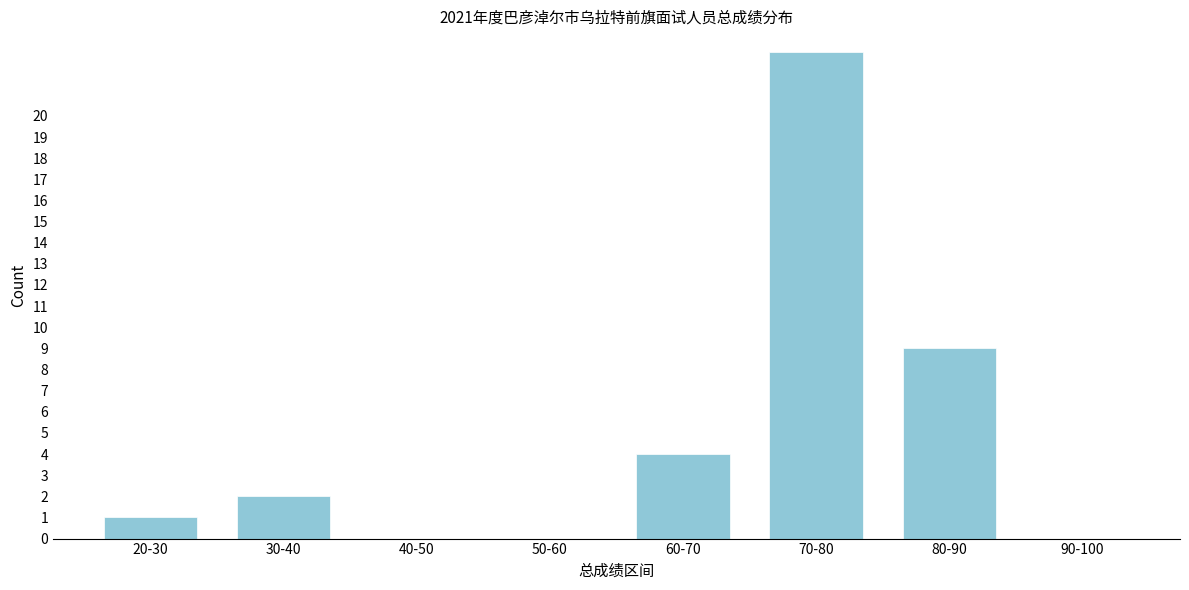

Reading right to left, extract all data points from this chart.

90-100=0	80-90=9	70-80=23	60-70=4	50-60=0	40-50=0	30-40=2	20-30=1